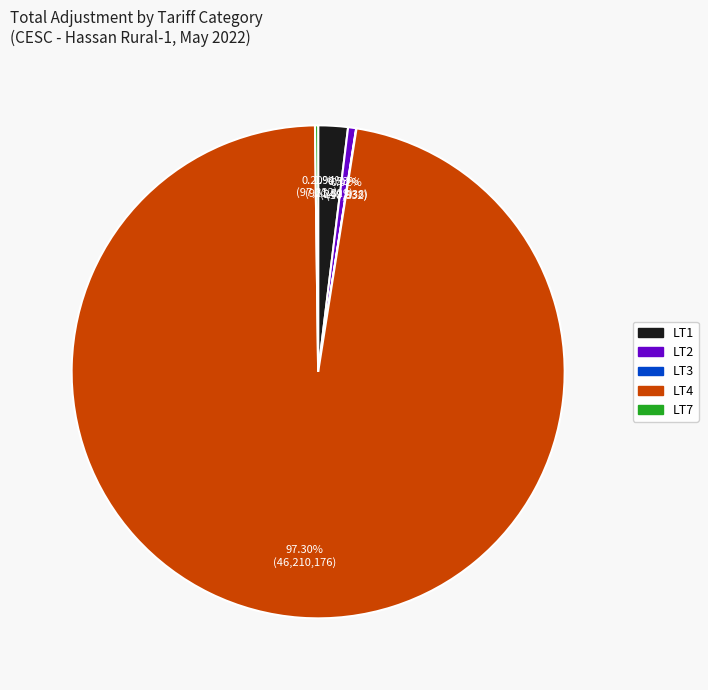

What is the largest slice in the pie chart?

LT4